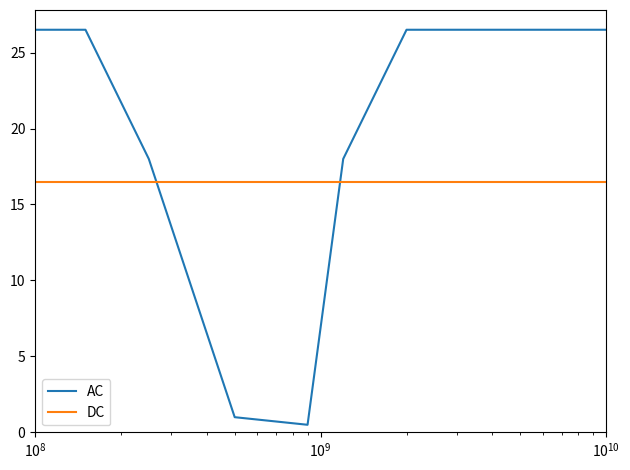

True or false: AC and DC intersect in this chart.

True